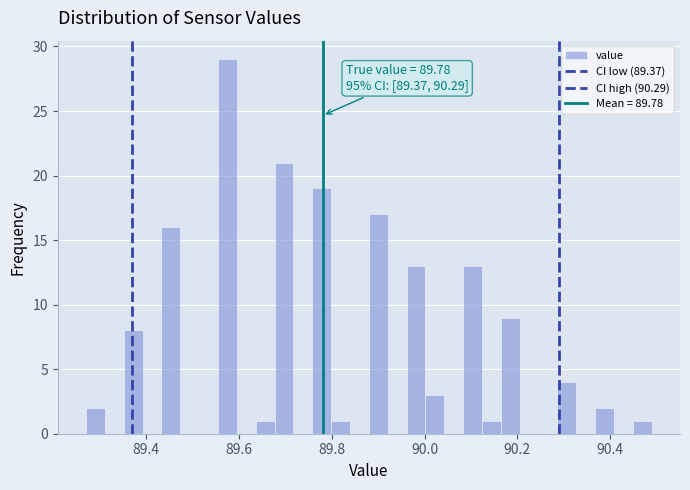

Around what value on the x-axis is the tallest bar? Give the approximate position of its centre, as read against the axis.

89.58